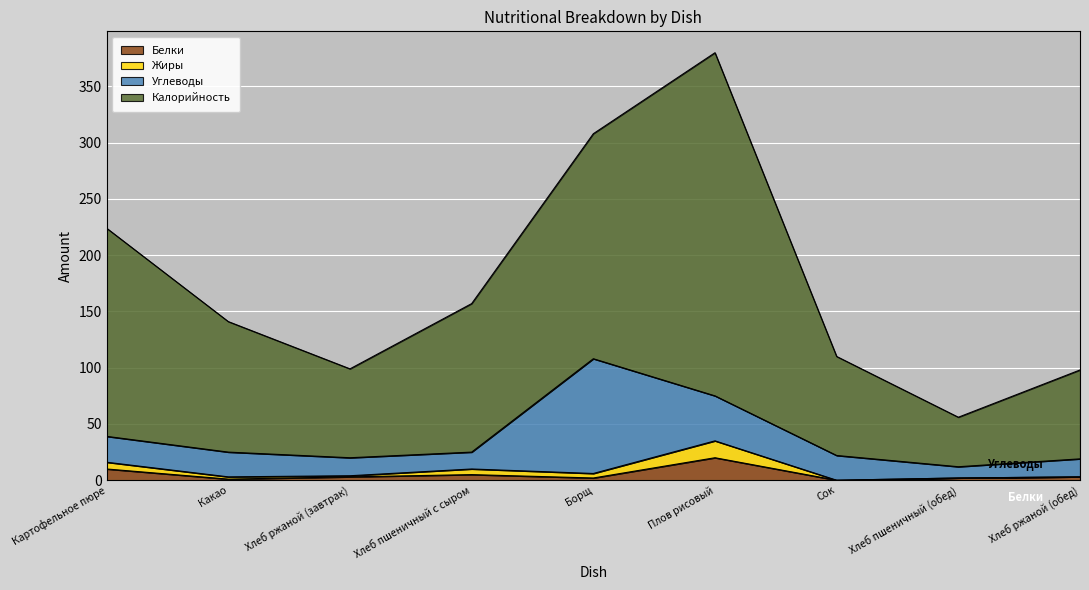

What is the difference between the highest and lowest values at Картофельное пюре?

214